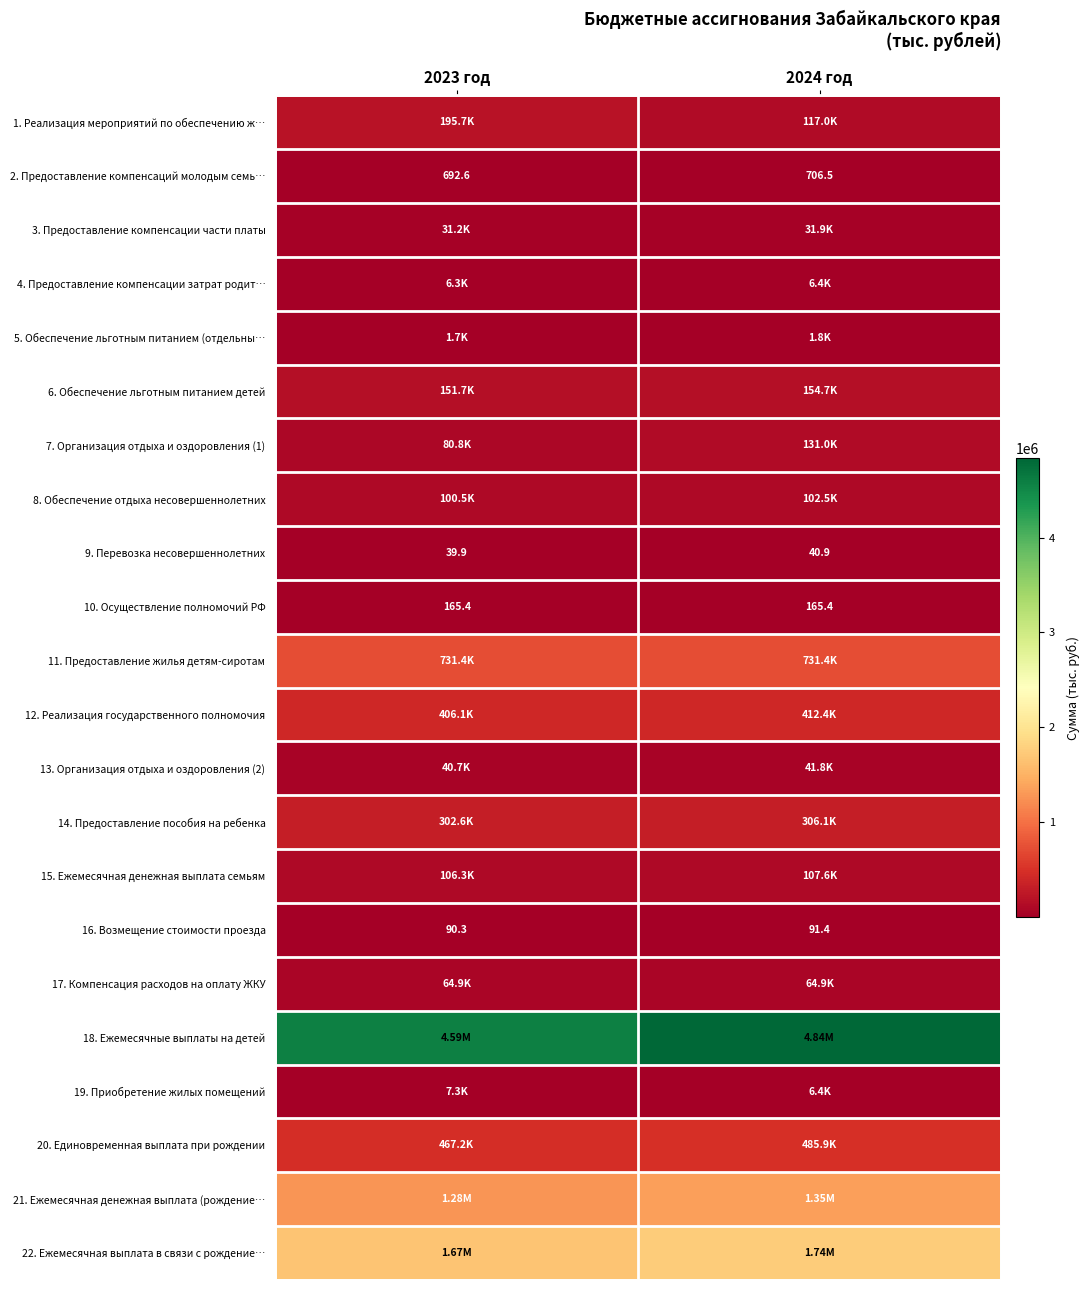

What is the difference between the 16. Возмещение стоимости проезда values at 2024 год and 2023 год?

1.1